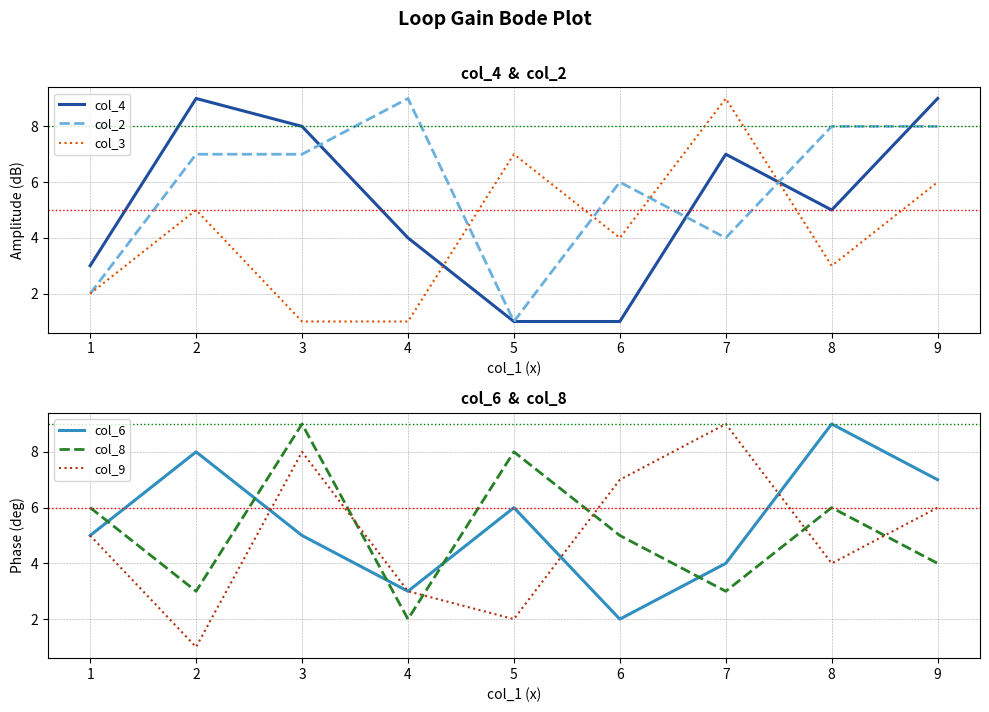

What is the greatest value displayed?

9